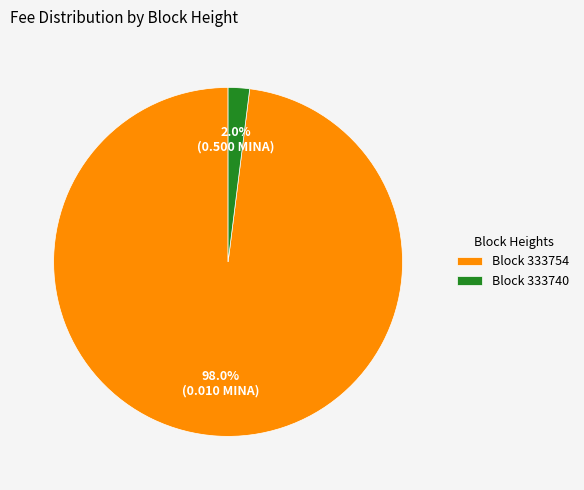

Combined, do Block 333740 and Block 333754 account for over 50%?

Yes